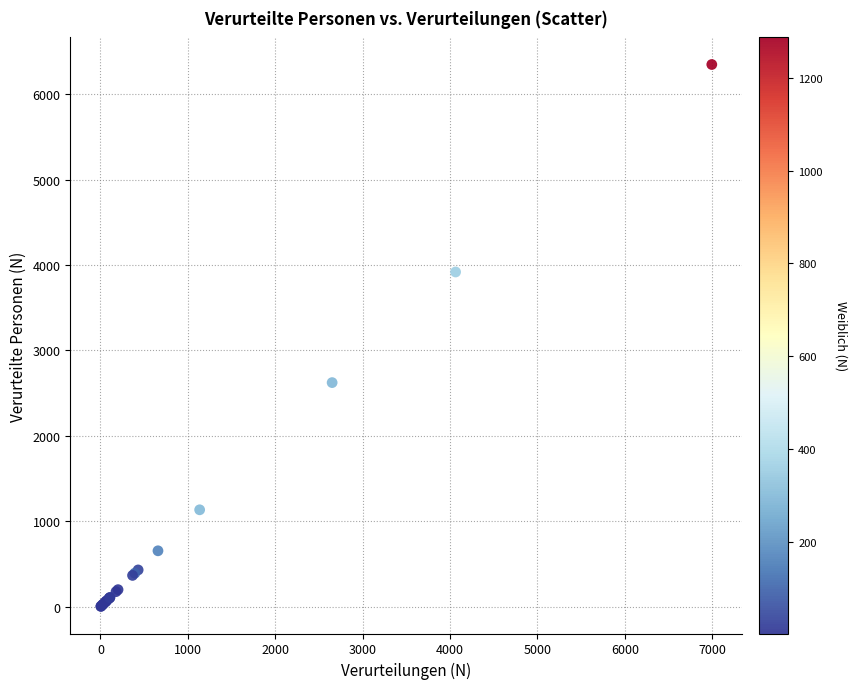

What Y value in the scatter plot is closest to 3176?

2624